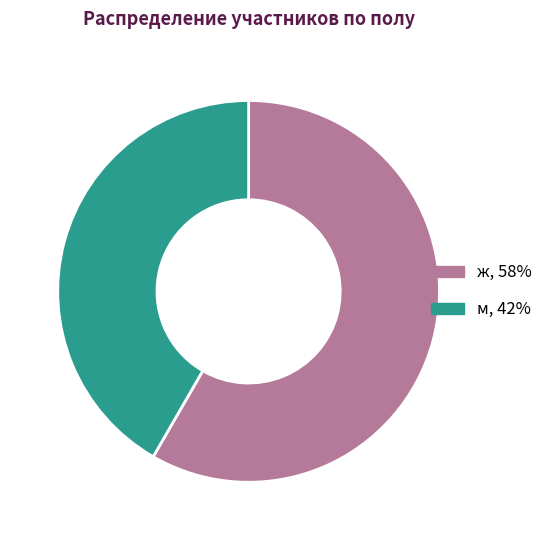

Which has a higher value, м or ж?

ж